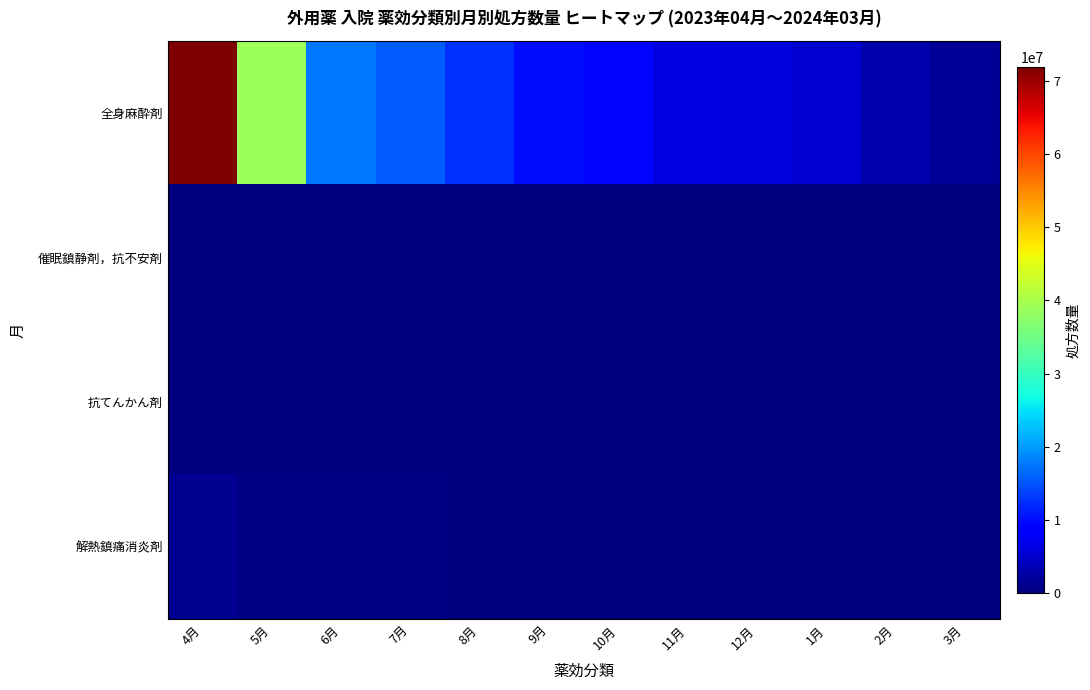

At how many categories does at least one series exceed 20756497?

2